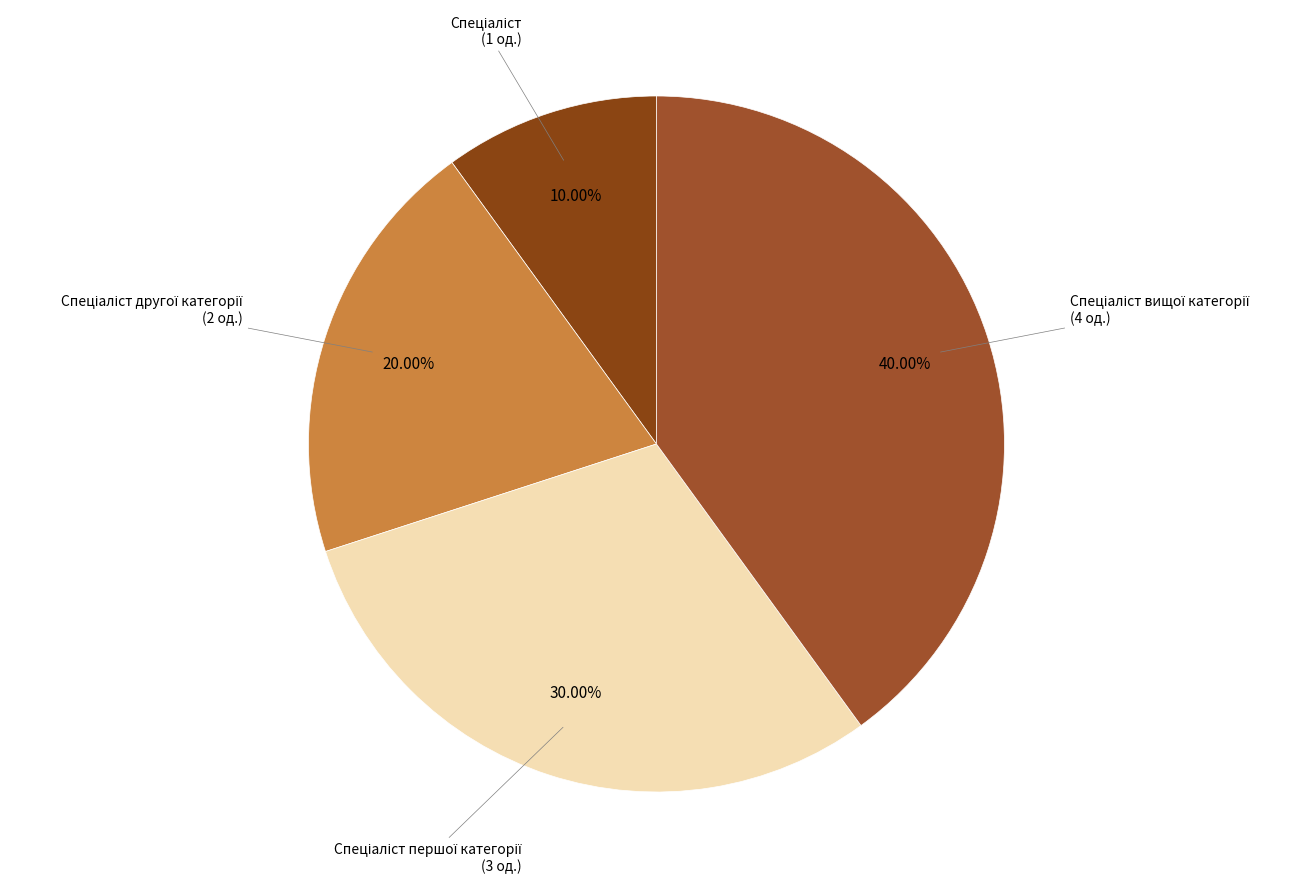

Rank the categories by value from lowest to highest.

Спеціаліст, Спеціаліст другої категорії, Спеціаліст першої категорії, Спеціаліст вищої категорії